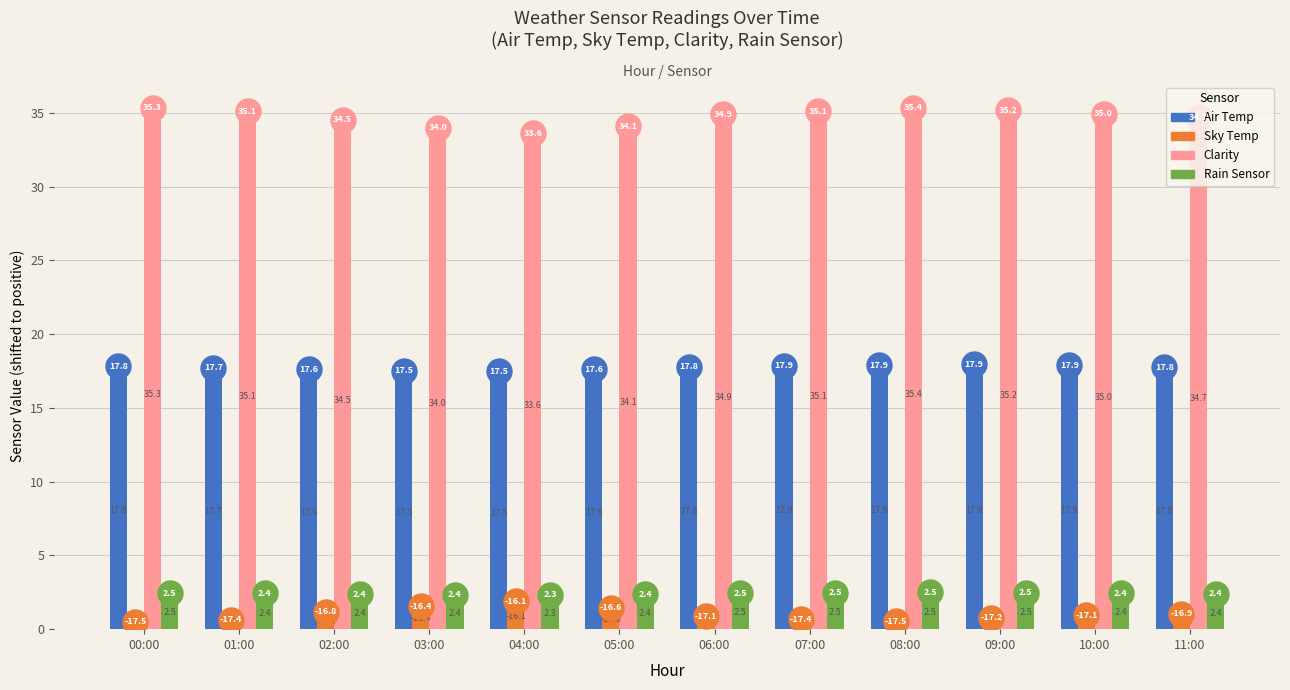

Which series has the largest total across all categories?

Clarity